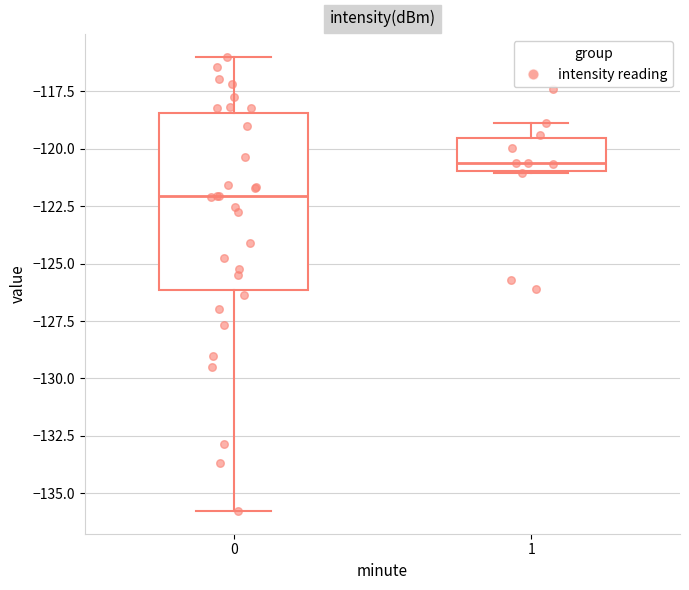

Which box has the highest median line?

1